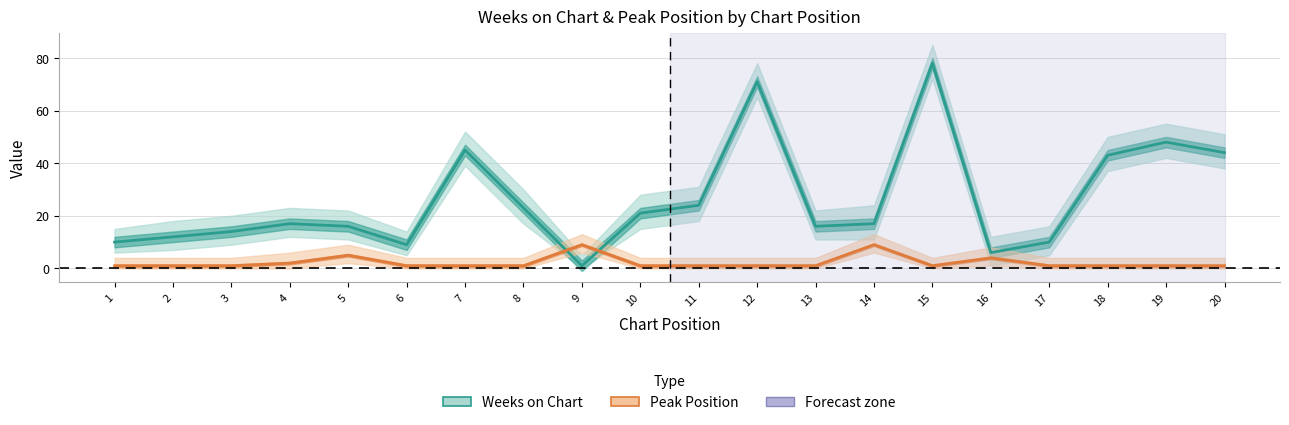

How many interior local valleys does the Weeks on Chart series have?

4